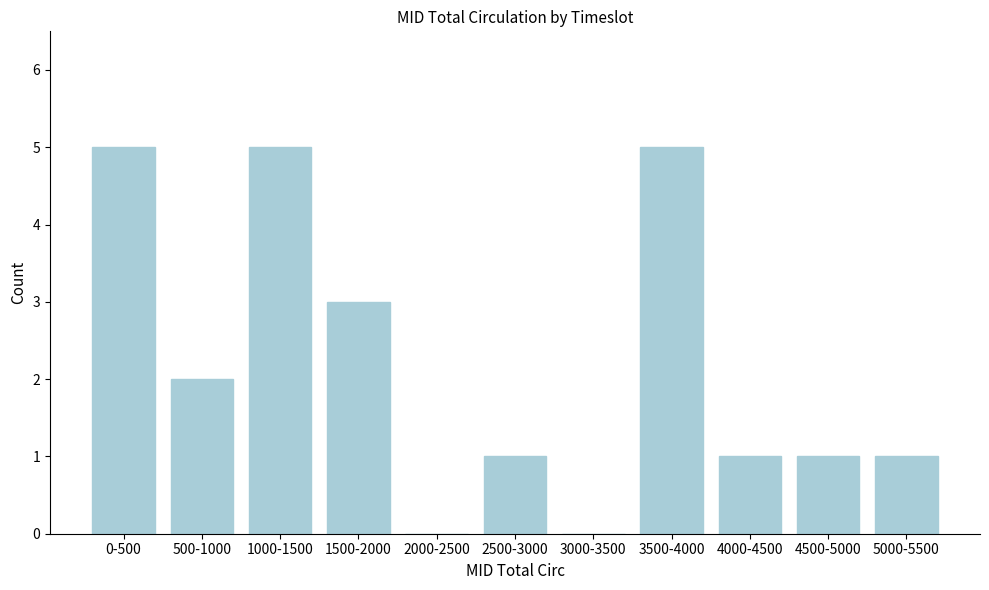

Reading left to right, transcribe all the data shown in this chart.

0-500=5	500-1000=2	1000-1500=5	1500-2000=3	2000-2500=0	2500-3000=1	3000-3500=0	3500-4000=5	4000-4500=1	4500-5000=1	5000-5500=1